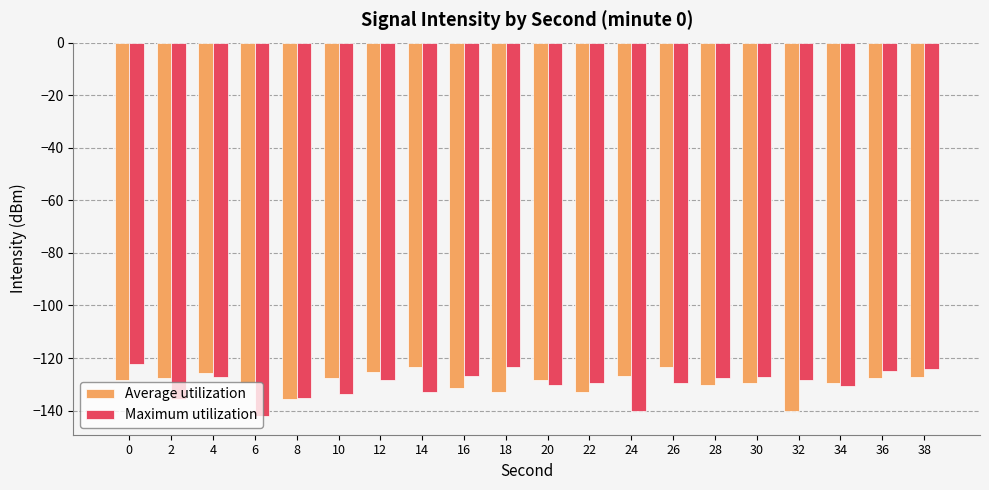

Is the value of Maximum utilization at 12 greater than the value of Average utilization at 8?

Yes